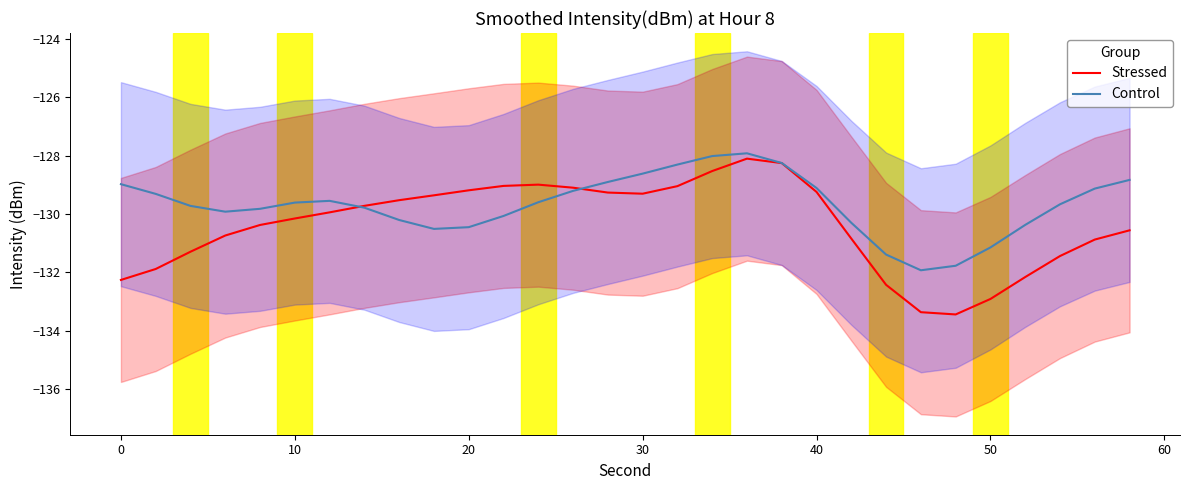

How many interior local peaks does the Control series have?

2